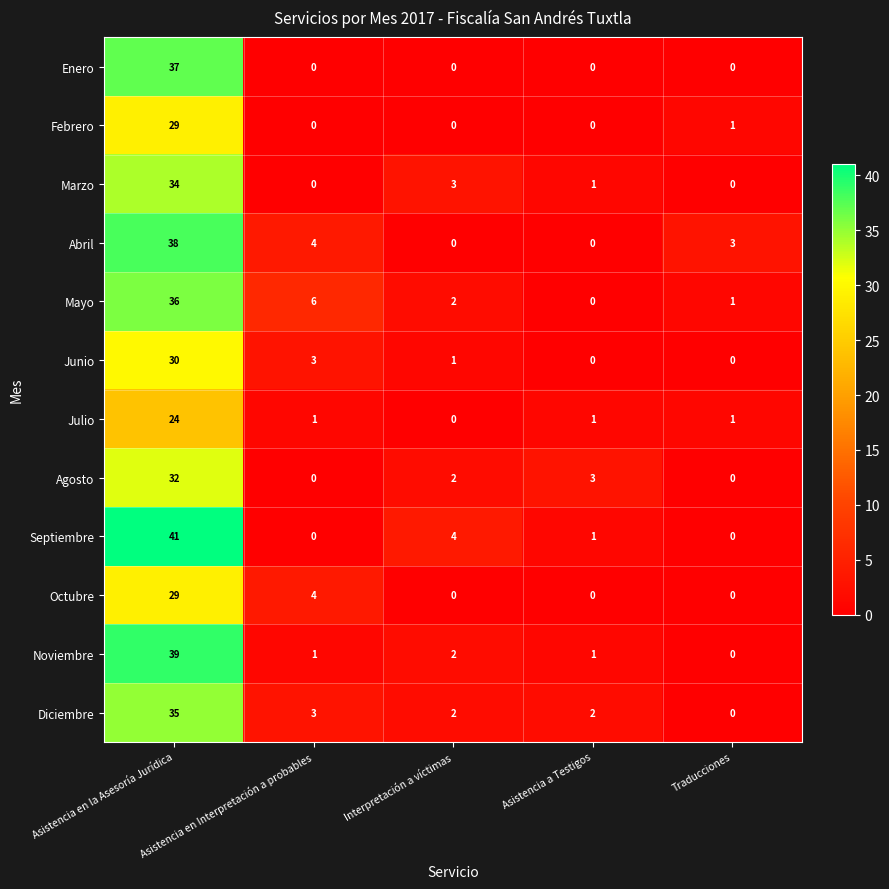

The value of Abril at Asistencia en la Asesoría Jurídica is 13. True or false?

False